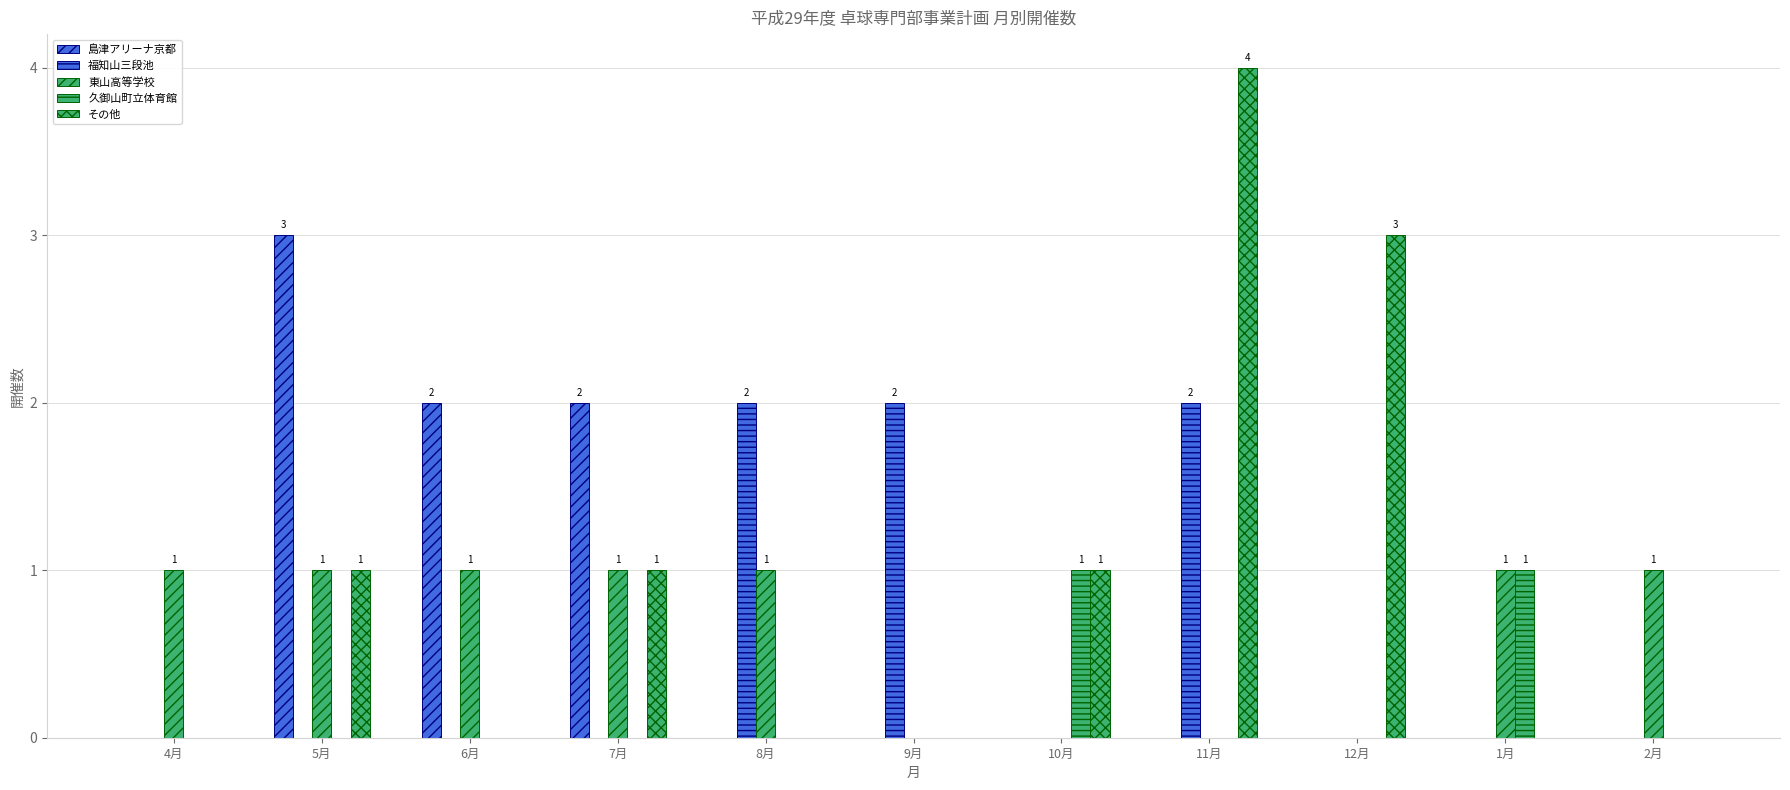

What is the difference between the maximum and minimum values in the 久御山町立体育館 series?

1